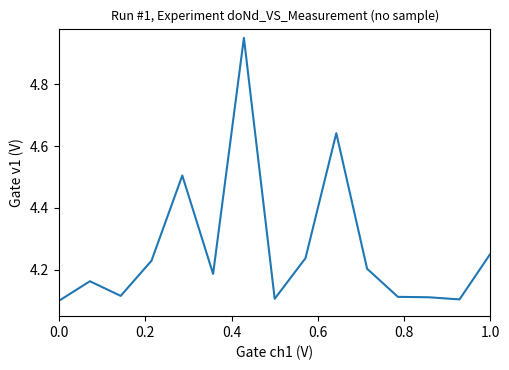

What is the value of the 15th point from the left?

4.3